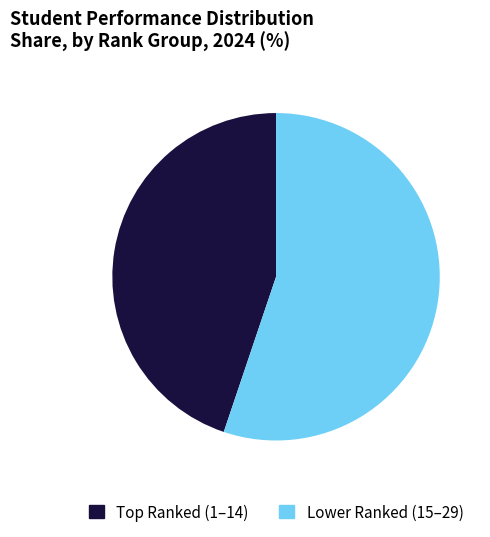

Rank the categories by value from highest to lowest.

Lower Ranked (15–29), Top Ranked (1–14)